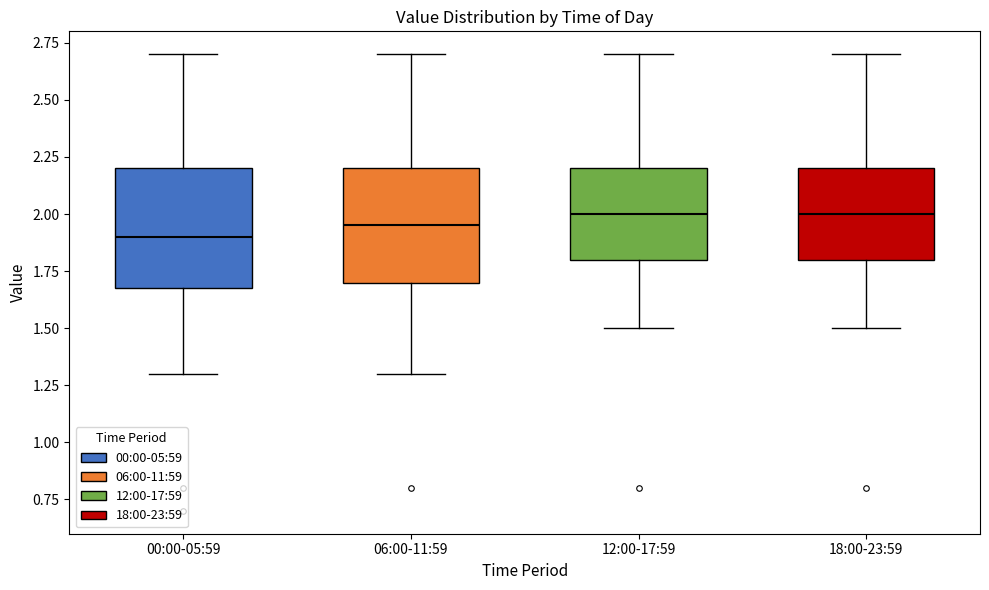

Which box has the lowest median line?

00:00-05:59